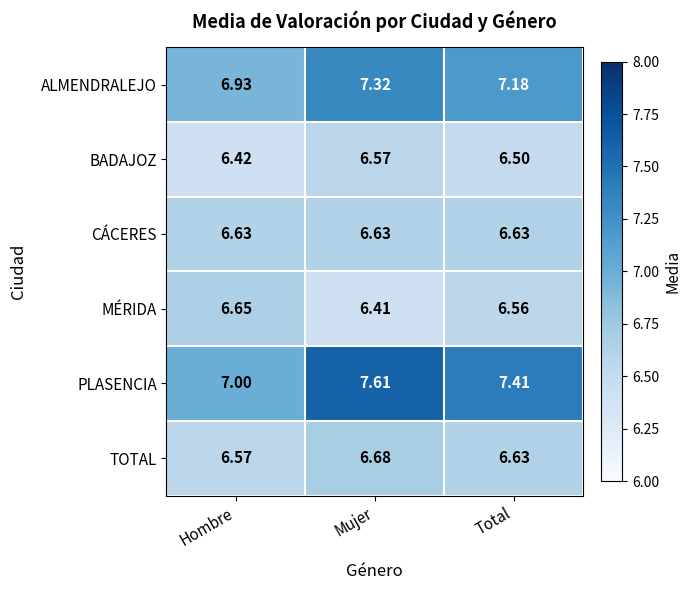

Which label corresponds to the largest value in the chart?

Mujer